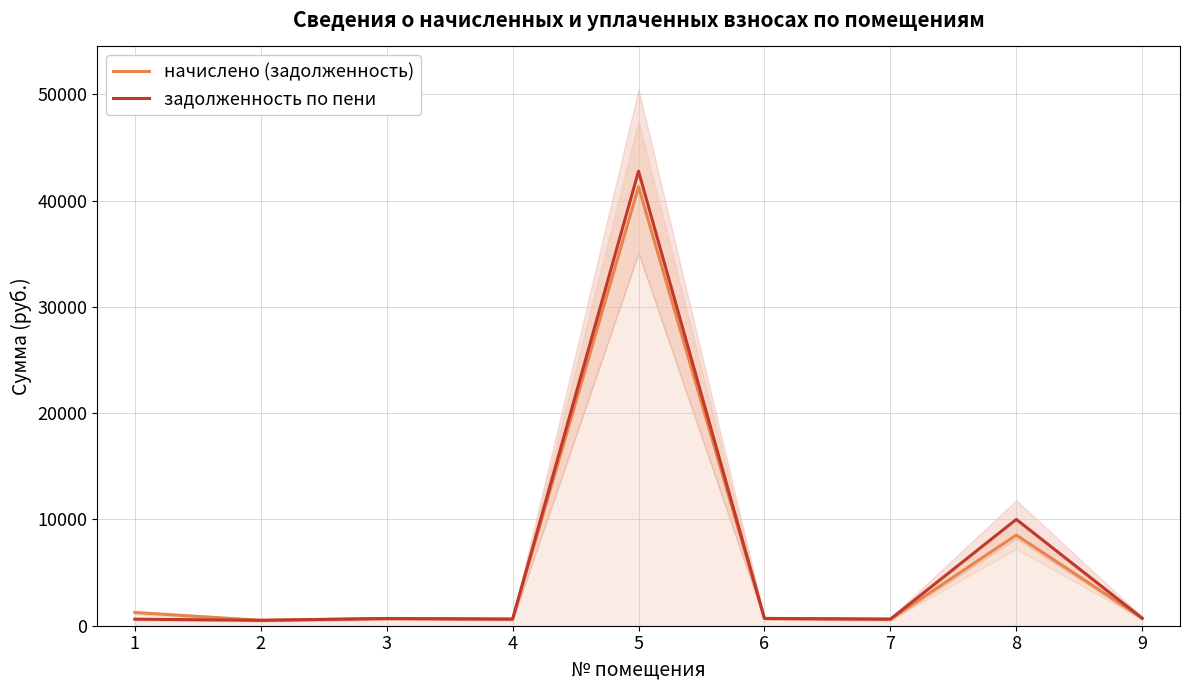

Which series has the largest range (max minus min)?

задолженность по пени